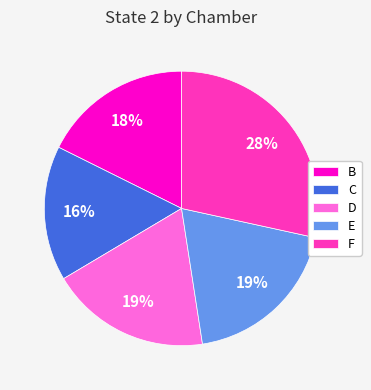

Do B and C together represent more than half of the pie?

No